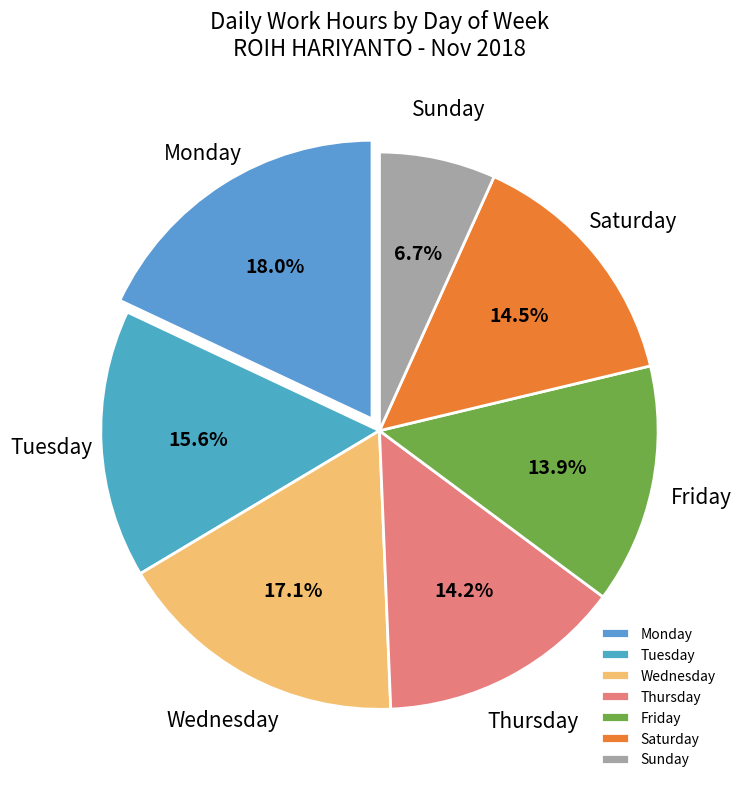

How many segments does this pie chart have?

7